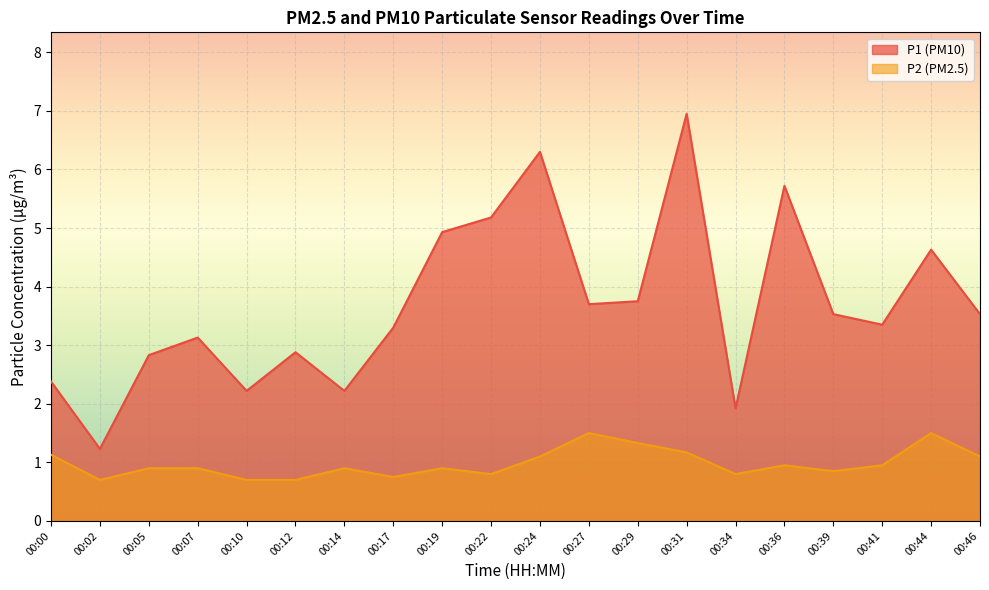

The P1 series shows 3.5 at 00:36. True or false?

False